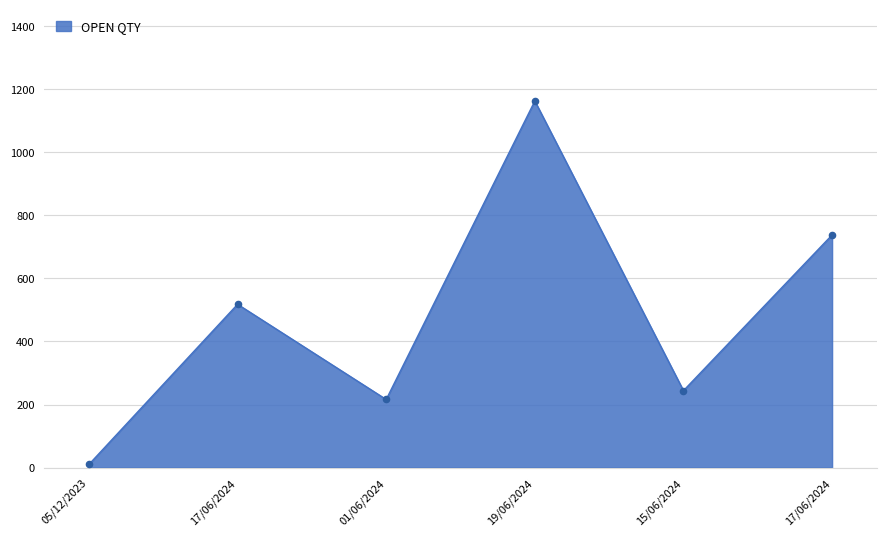

What is the change in value from 19/06/2024 to 17/06/2024?

-425